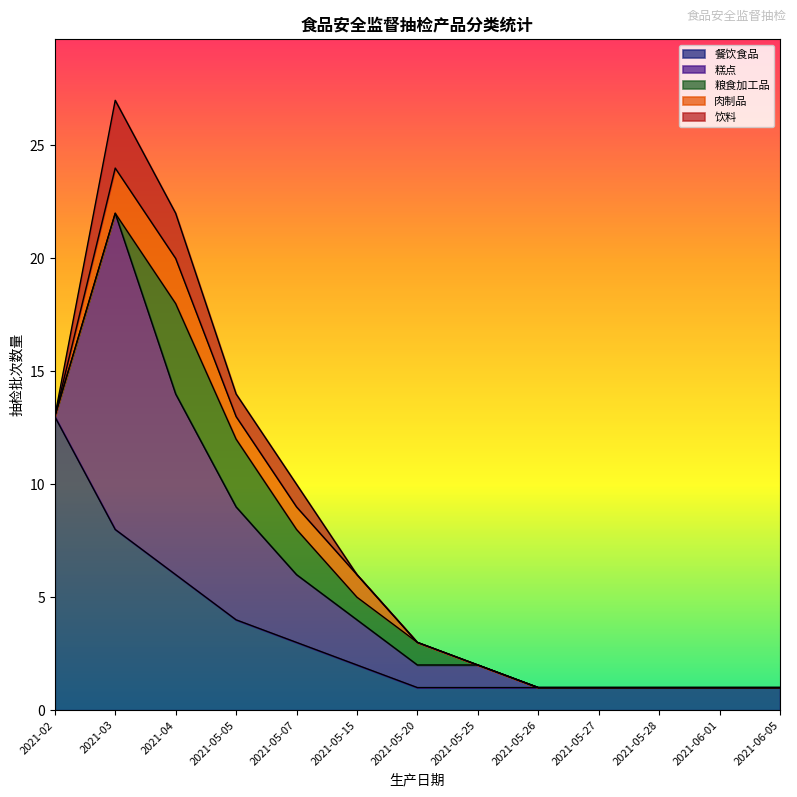

At which label does 餐饮食品 reach its peak?

2021-02